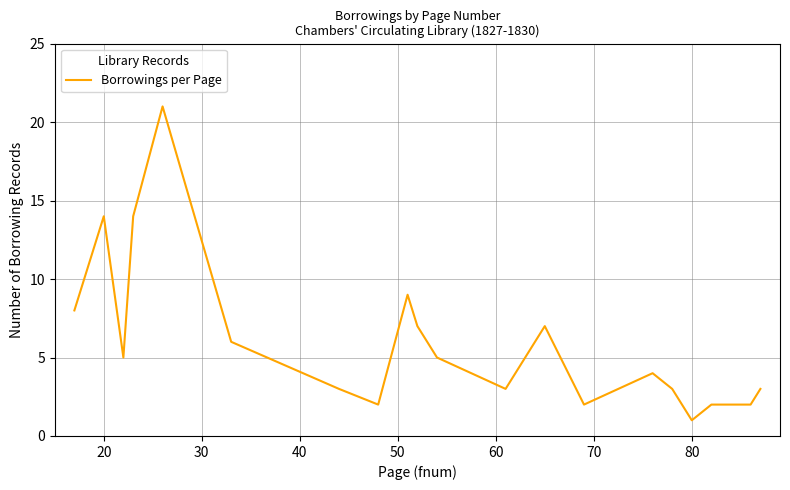

What is the difference between the maximum and minimum values?

20